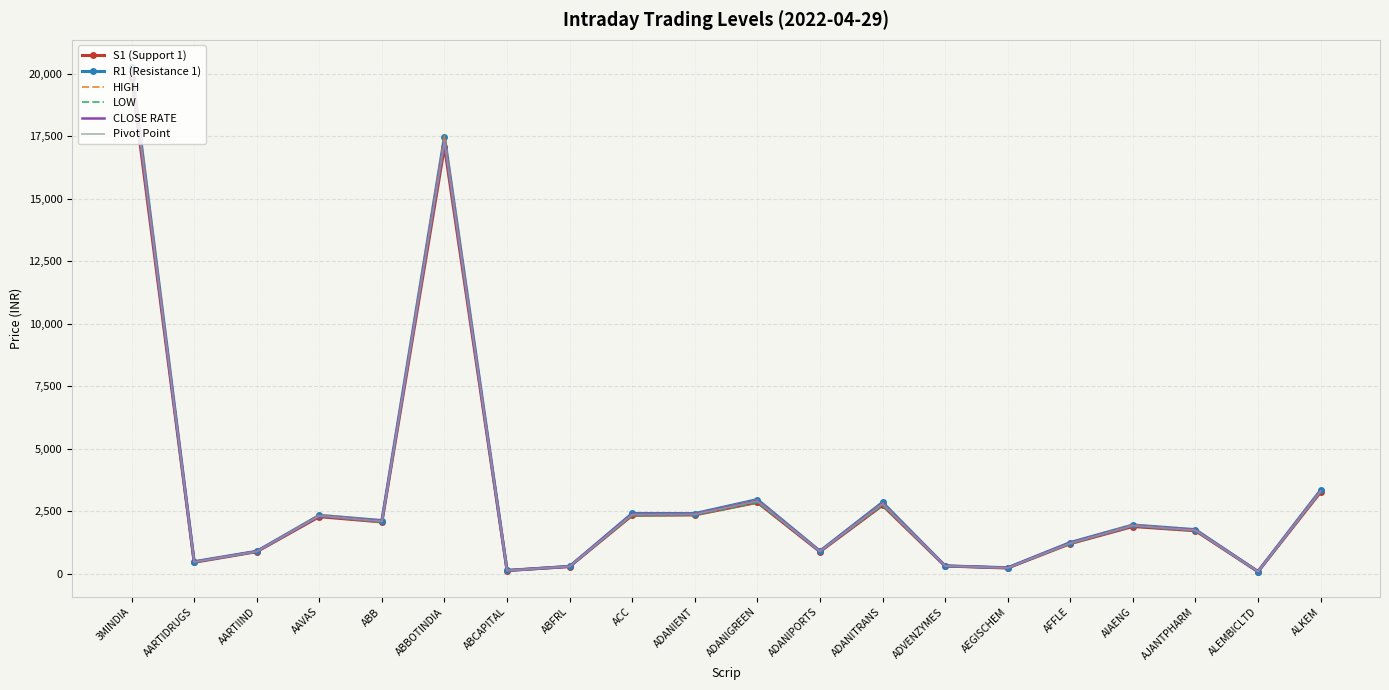

Which series changed the most between ABCAPITAL and ADVENZYMES?

HIGH